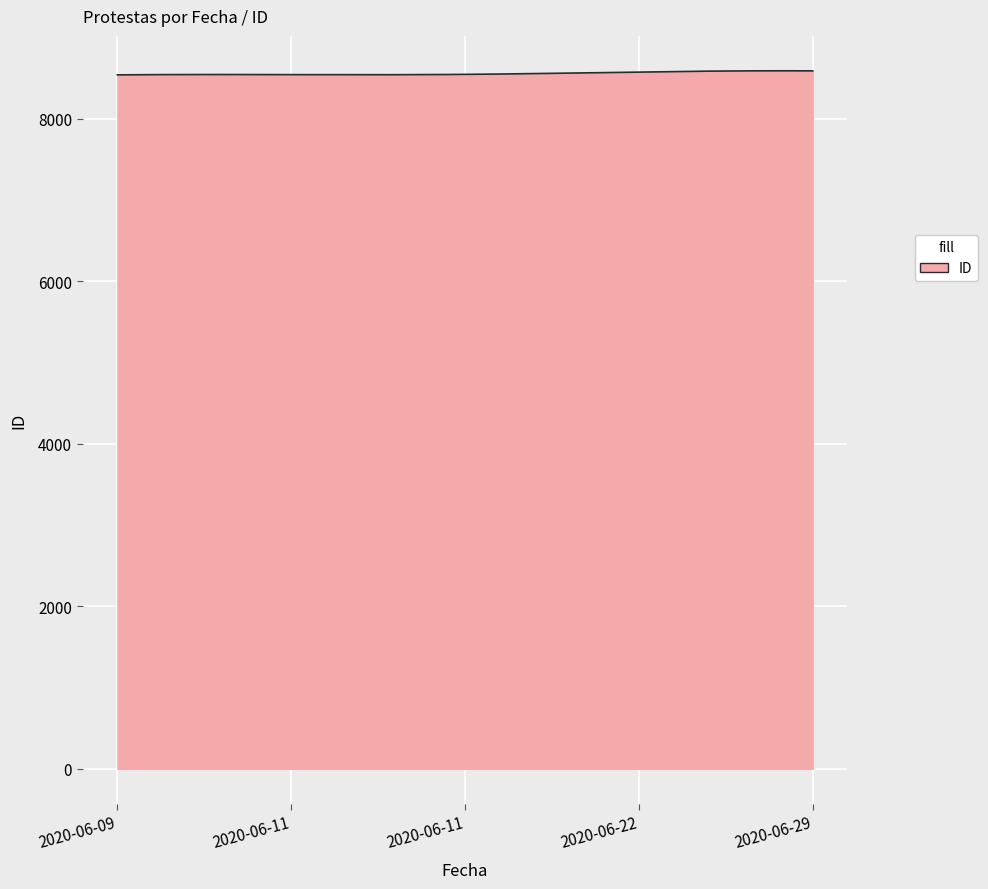

How many lines are shown in the chart?

1